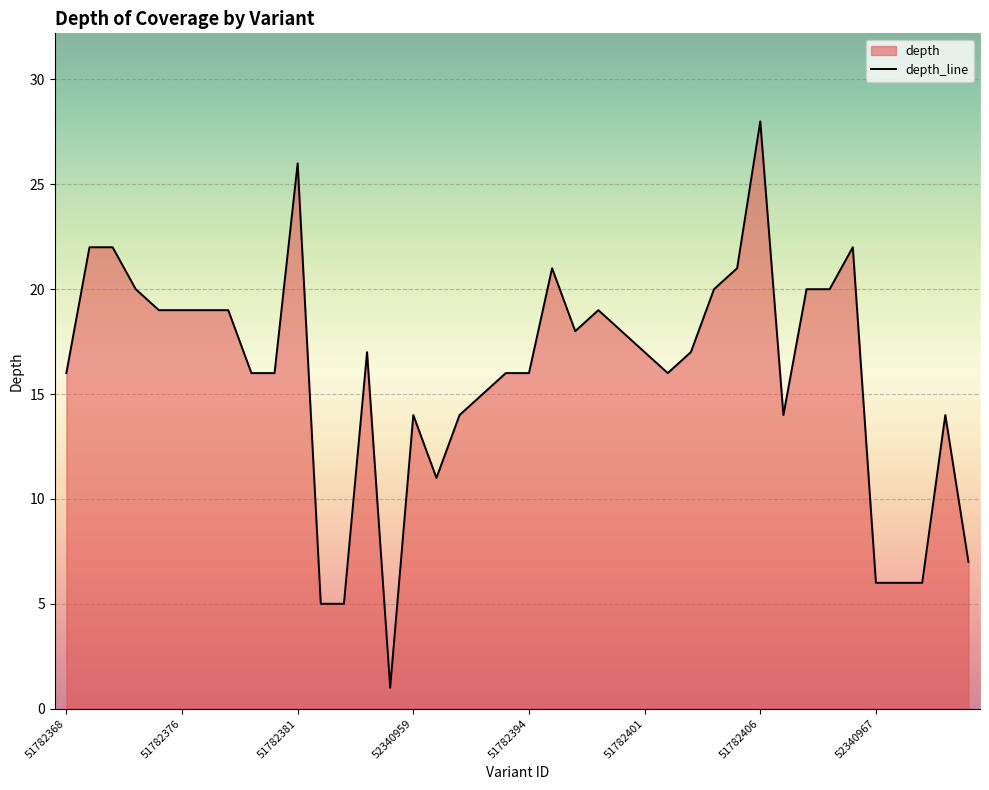

Where is the first local minimum?

14